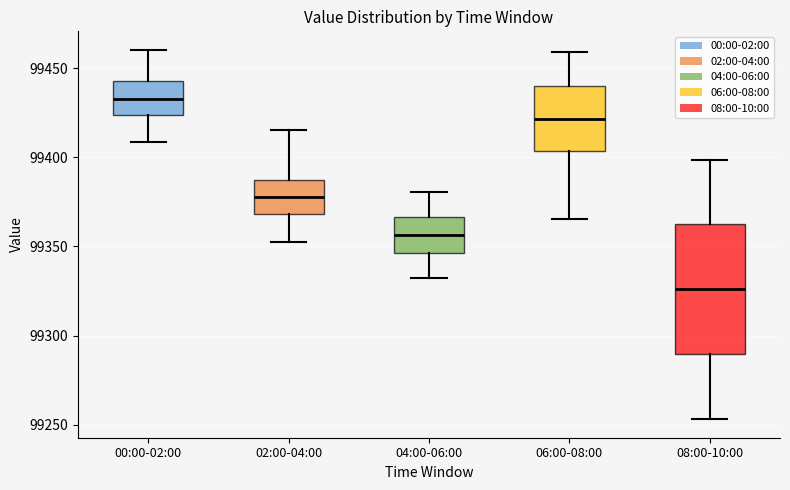

Which box's median line is the lowest?

08:00-10:00